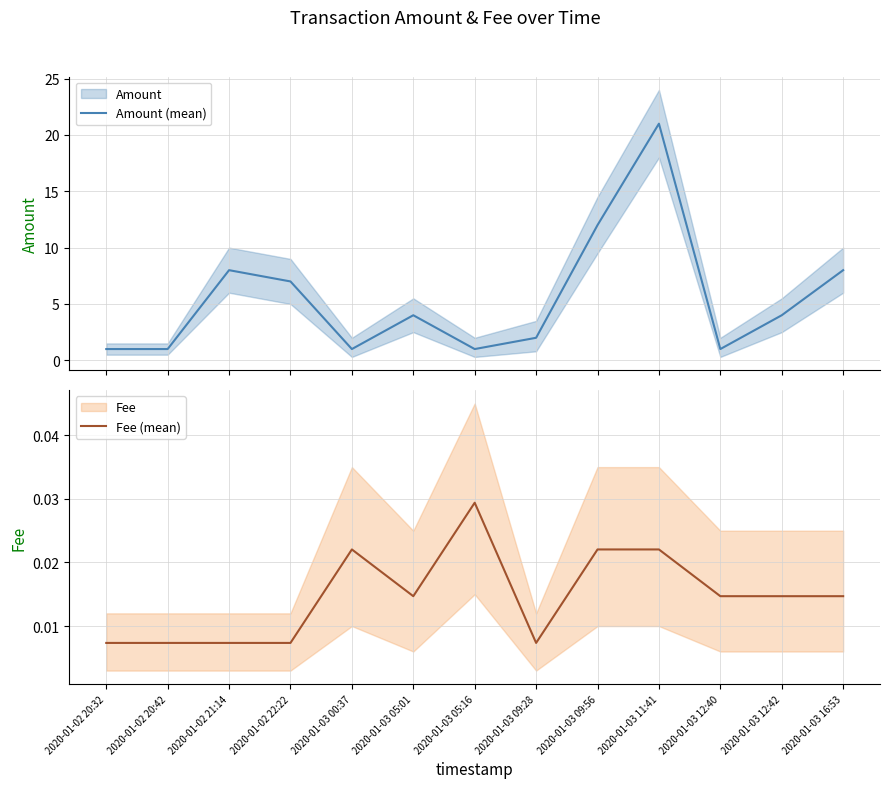

What is the difference between the maximum and minimum values in the Amount (mean) series?

20